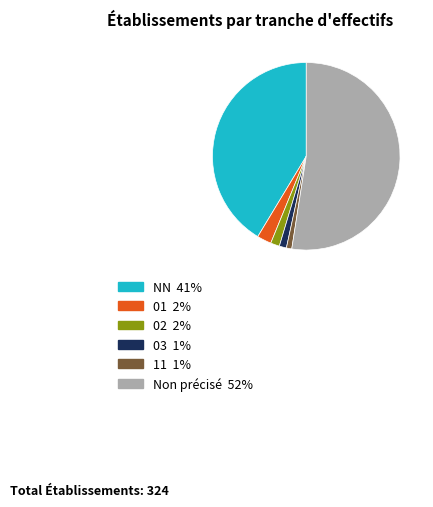

Does any single category account for the majority?

Yes